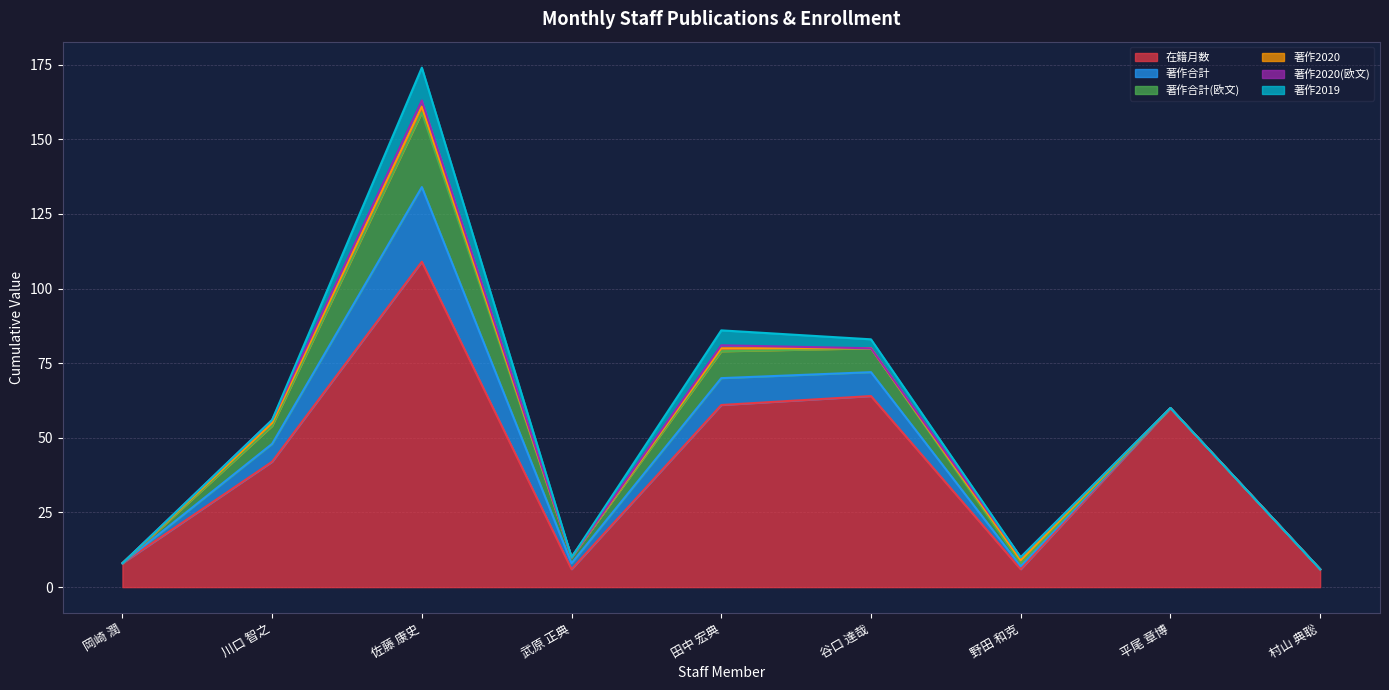

Is the value of 在籍月数 at 川口 智之 greater than the value of 著作2020(欧文) at 平尾 章博?

Yes